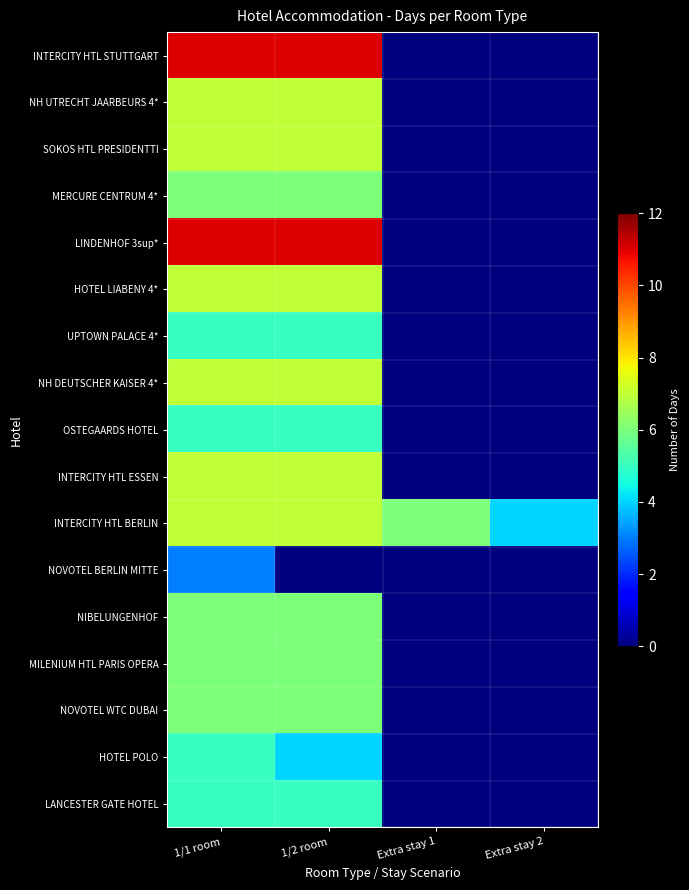

Which label corresponds to the largest value in the chart?

1/1 room